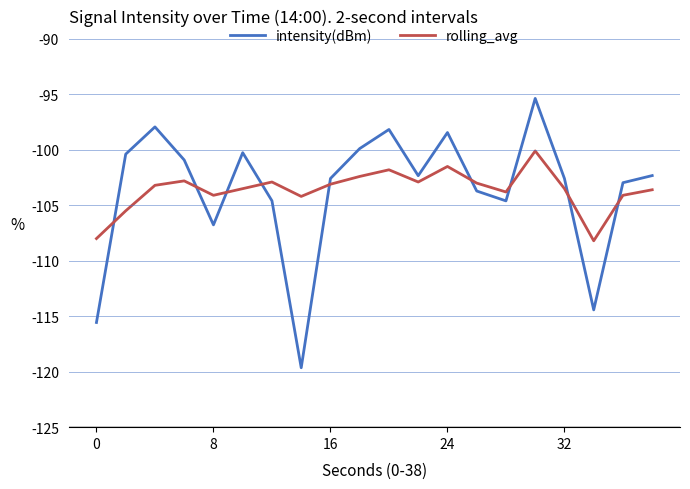

What is the smallest value displayed?

-119.6